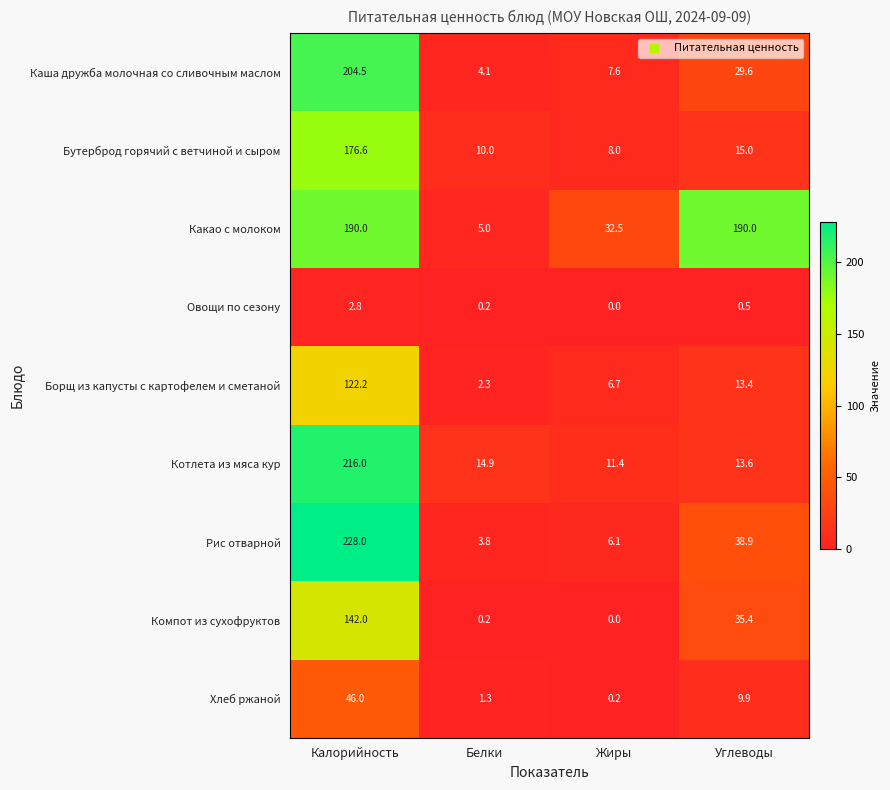

True or false: Каша дружба молочная со сливочным маслом has a value of 50.2 at Углеводы.

False